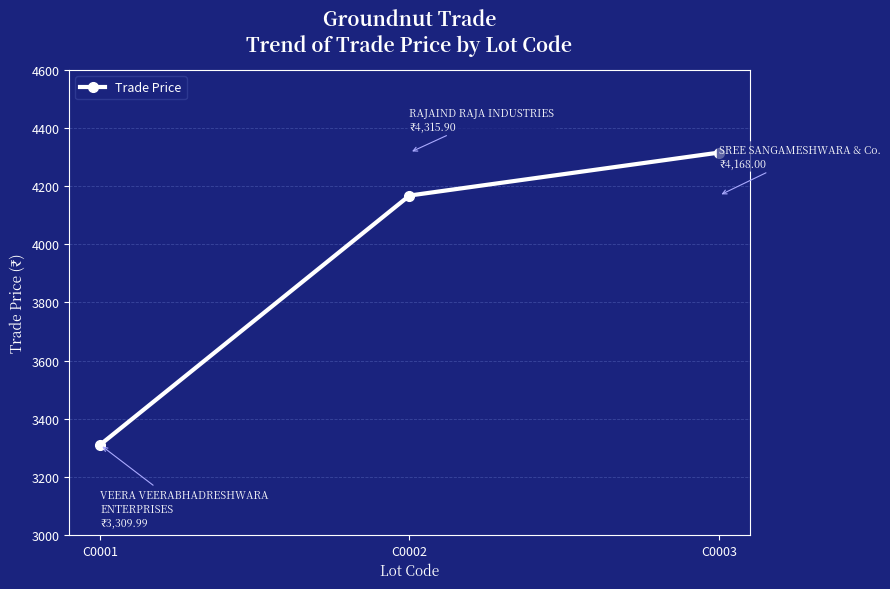

Reading left to right, what are all the values shown in this chart?

3310.0	4168.0	4315.9